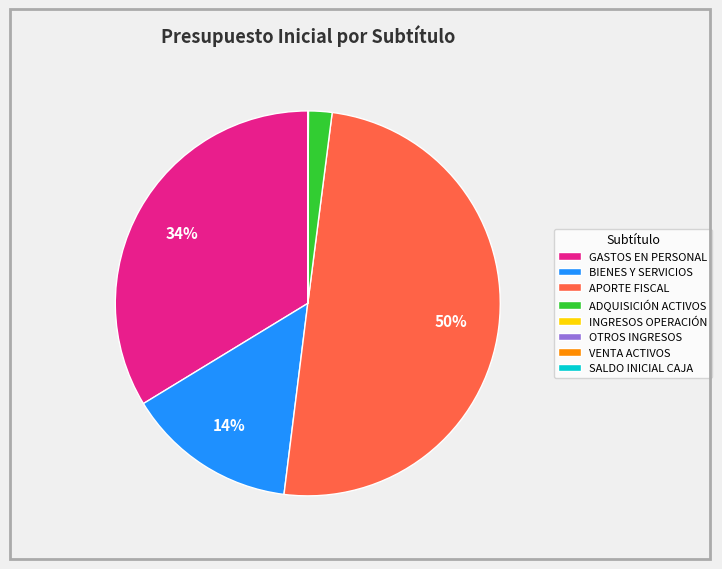

To the nearest percent, what portion does BIENES Y SERVICIOS represent?

14%